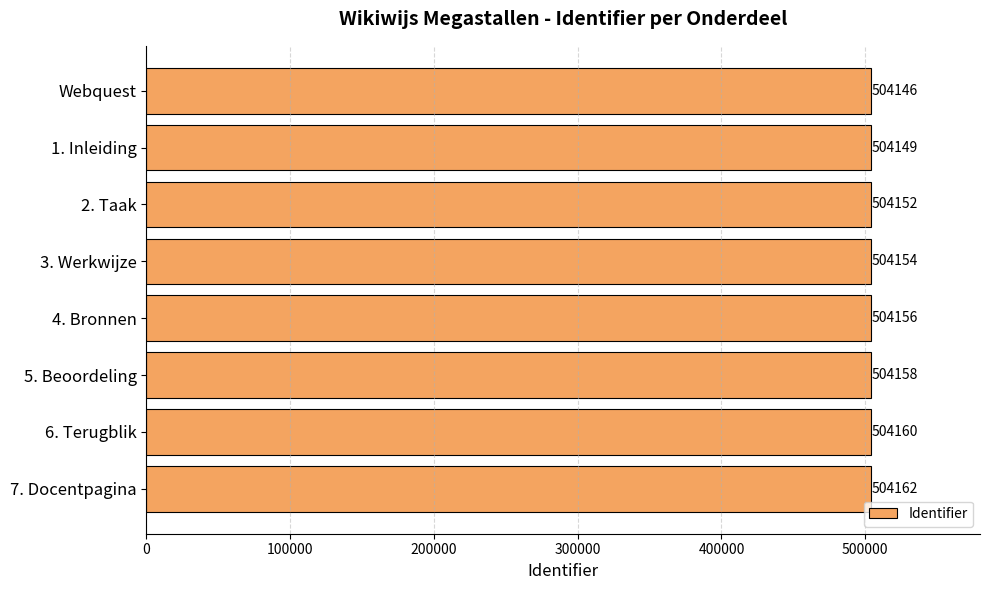

What position from the top is 5. Beoordeling?

6